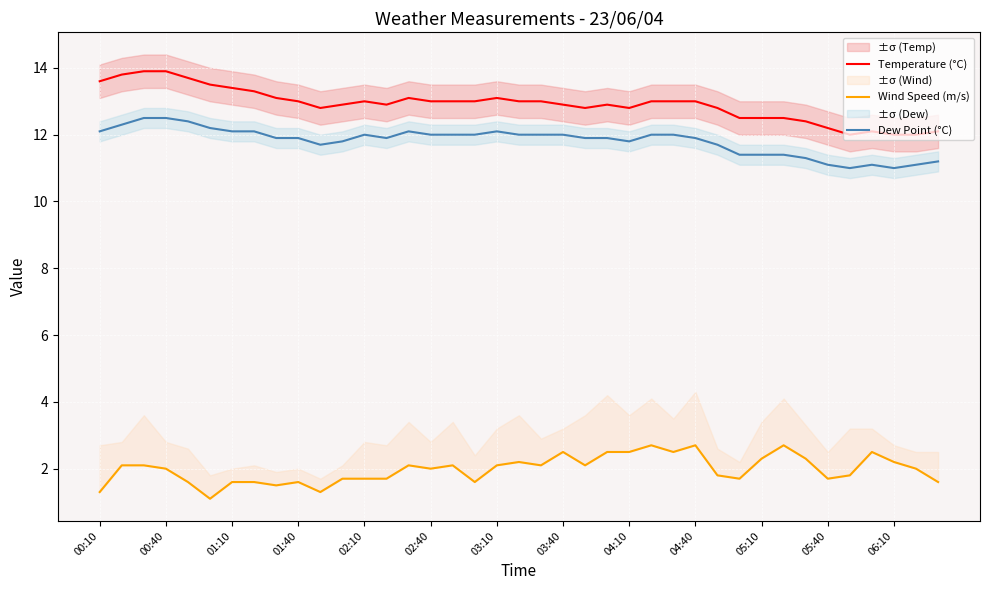

Count the number of categories in the chart.

39